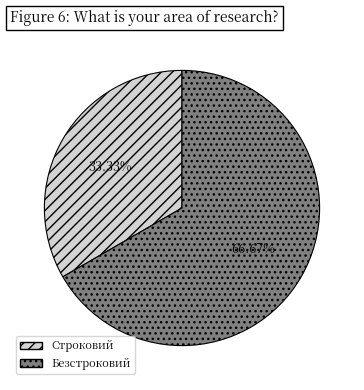

Which category has the biggest portion of the pie?

Безстроковий